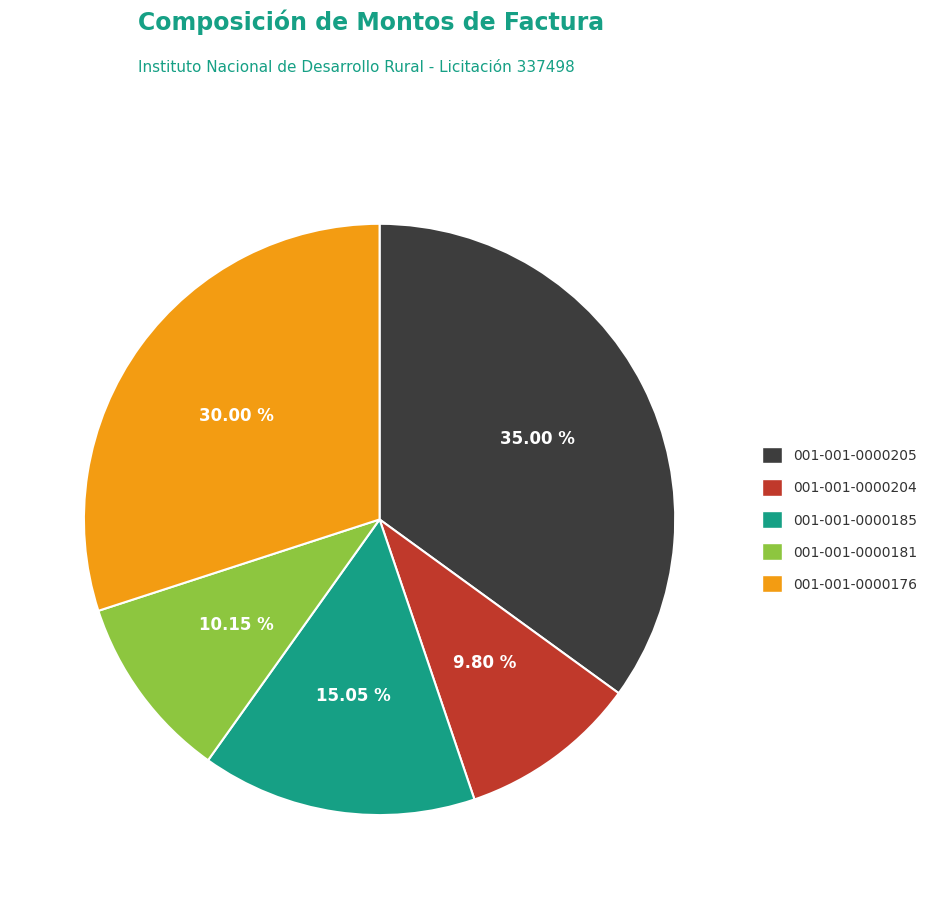

True or false: 001-001-0000176 accounts for 30% of the total.

True